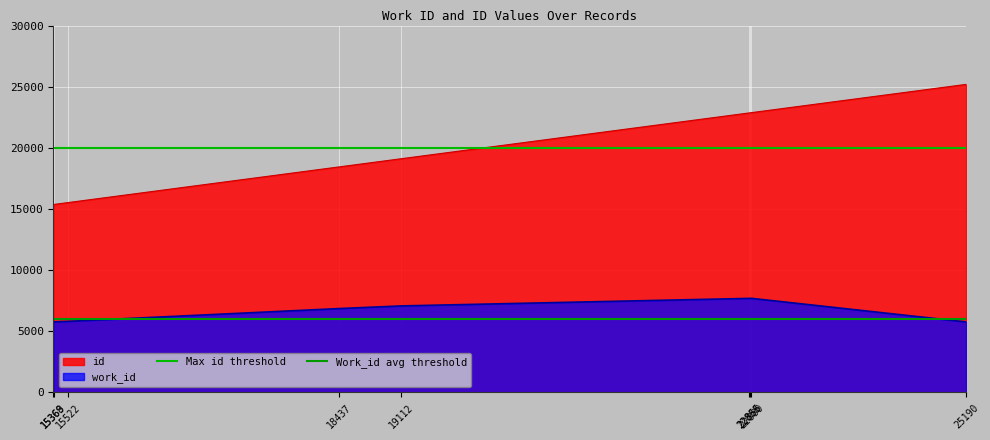

What is the minimum value for work_id?

5767